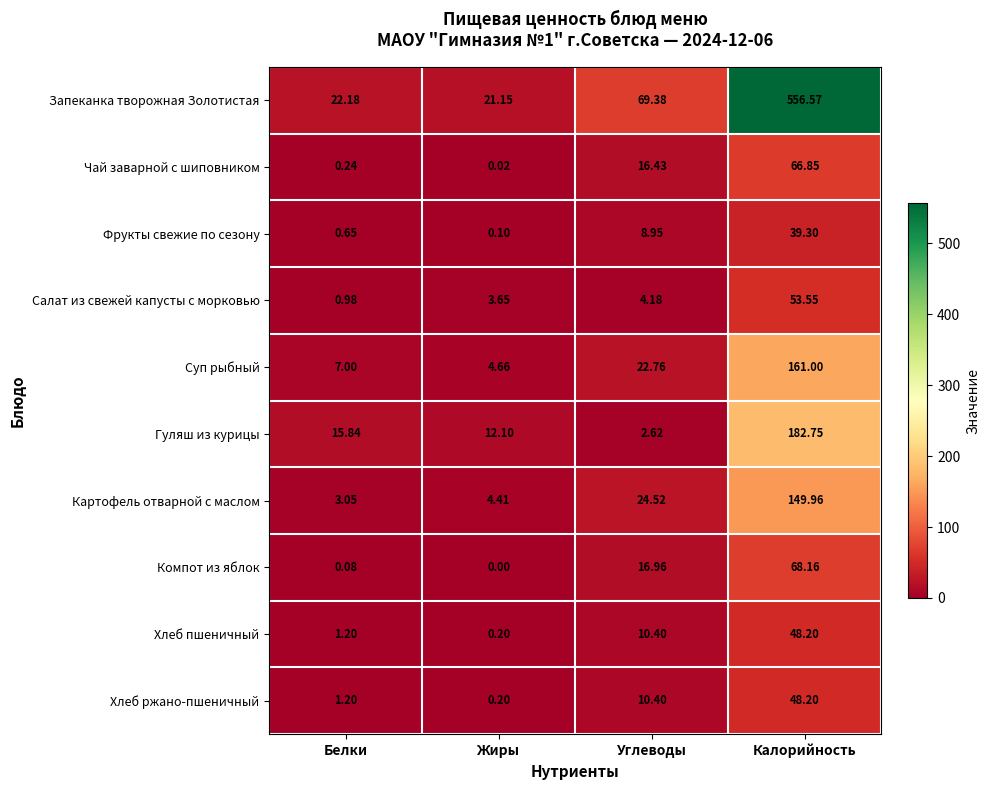

Where is Запеканка творожная Золотистая nearest to the value 288?

Углеводы